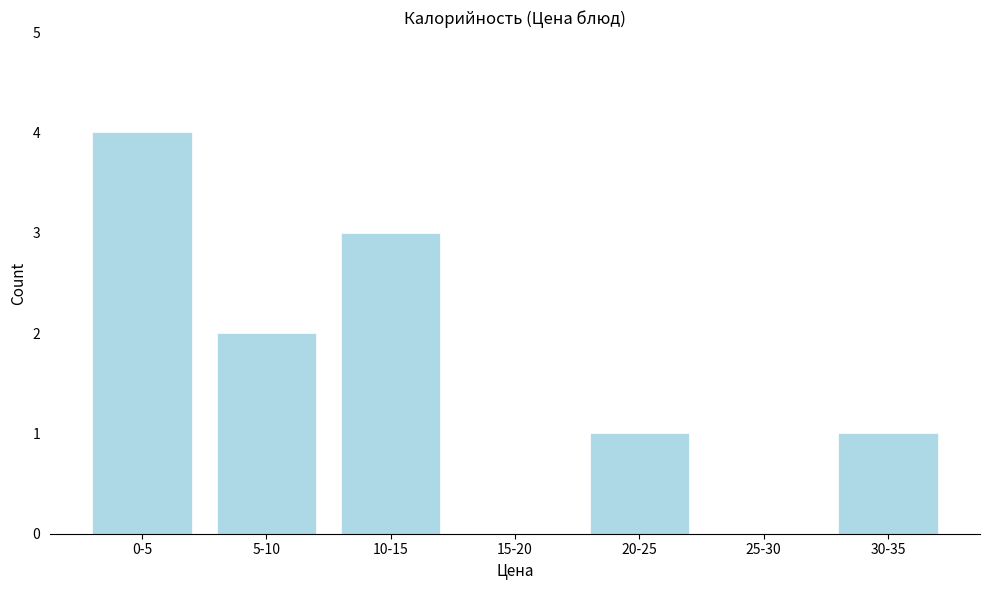

Reading left to right, what are all the values shown in this chart?

0-5=4	5-10=2	10-15=3	15-20=0	20-25=1	25-30=0	30-35=1